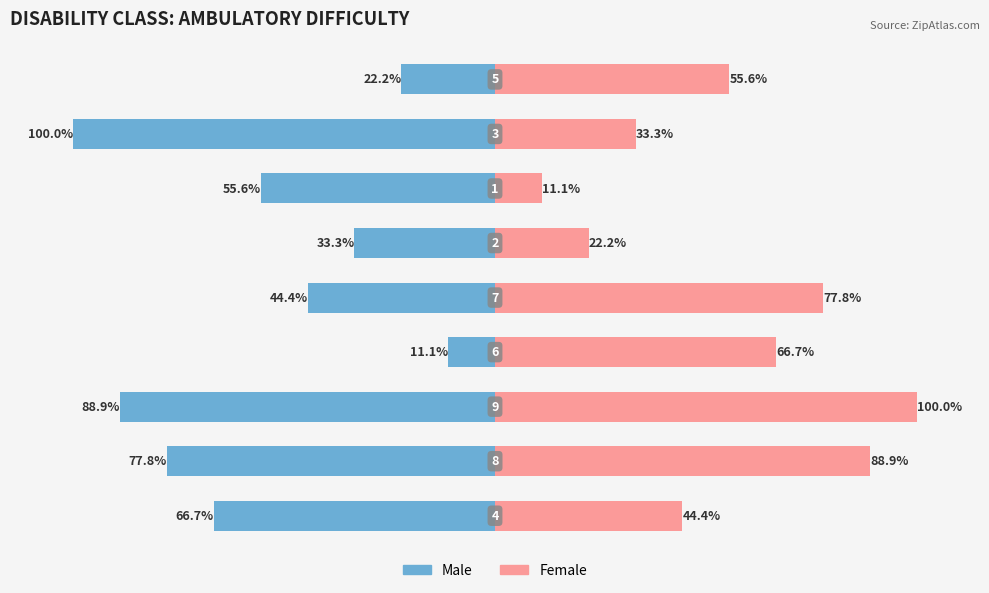

Reading left to right, extract all data points from this chart.

col_9: 0=-66.7	1=-77.8	2=-88.9	3=-11.1	4=-44.4	5=-33.3	6=-55.6	7=-100.0	8=-22.2
col_2: 0=44.4	1=88.9	2=100.0	3=66.7	4=77.8	5=22.2	6=11.1	7=33.3	8=55.6